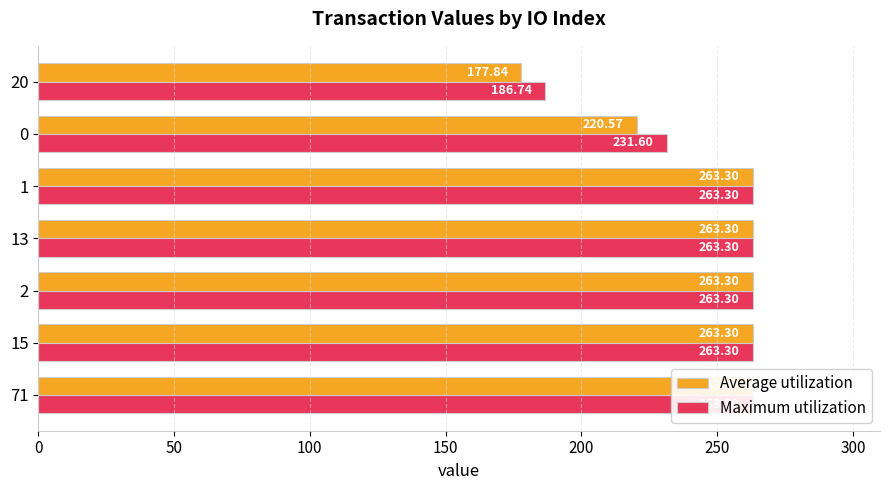

Reading left to right, list all the values displayed in this chart.

Average utilization: 263.3	263.3	263.3	263.3	263.3	220.6	177.8
Maximum utilization: 263.3	263.3	263.3	263.3	263.3	231.6	186.7